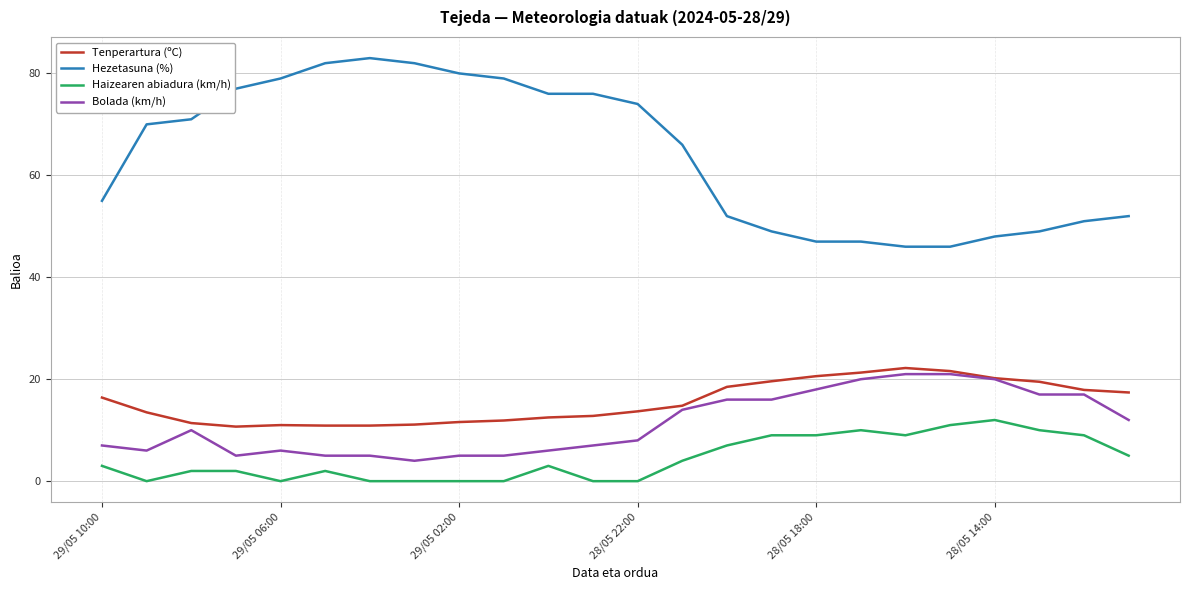

What are all the series names shown in the legend?

Tenperartura (ºC), Hezetasuna (%), Haizearen abiadura (km/h), Bolada (km/h)